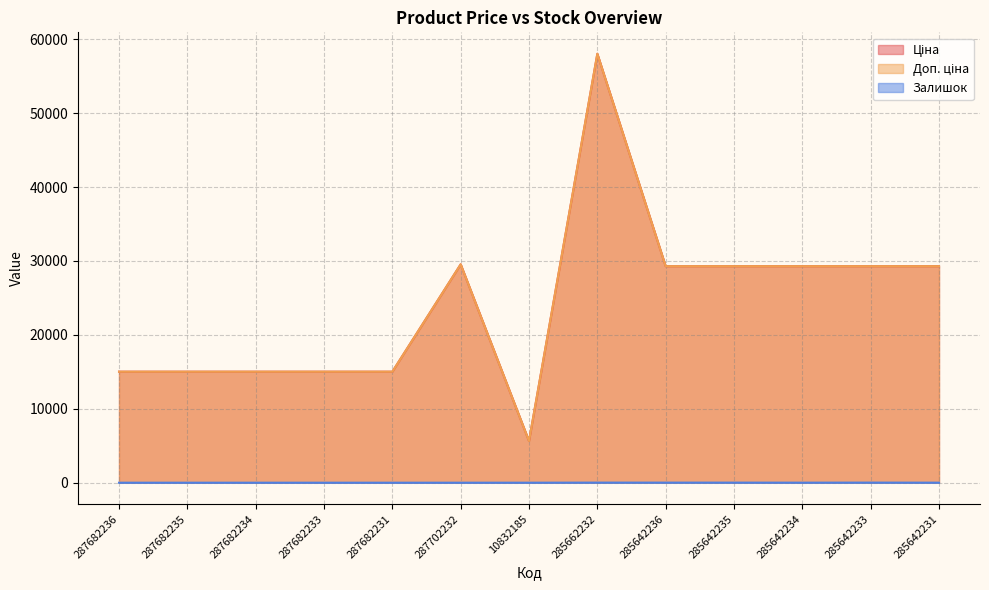

At 285642231, list the series in order from smallest to largest.

Залишок, Ціна, Доп. ціна